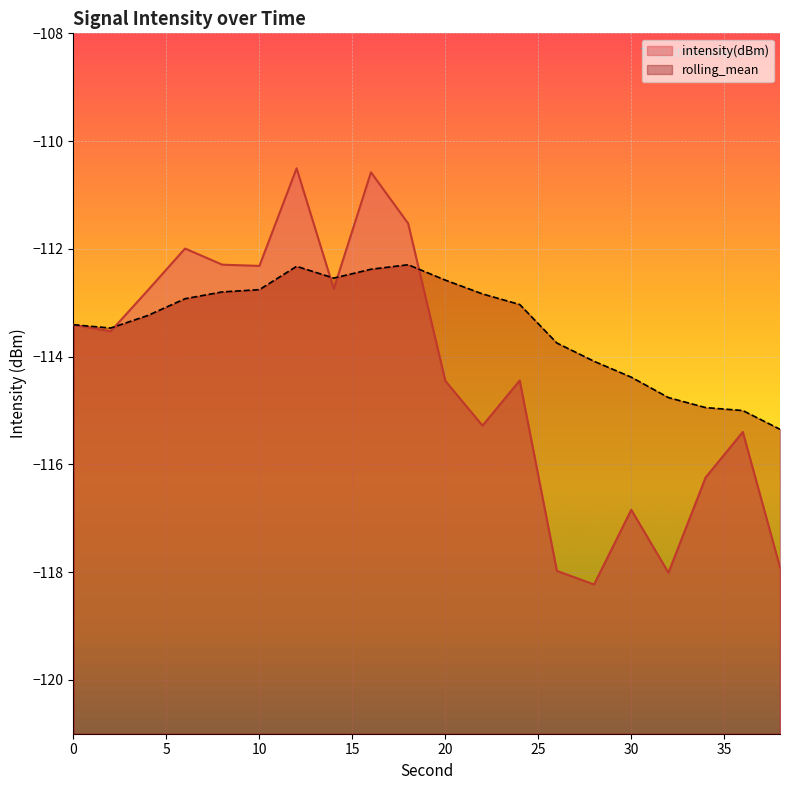

How many lines are shown in the chart?

2